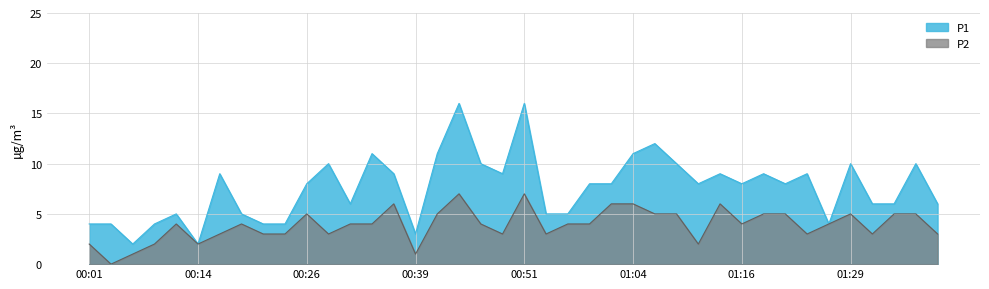

Does the chart display data point markers on the line(s)?

No